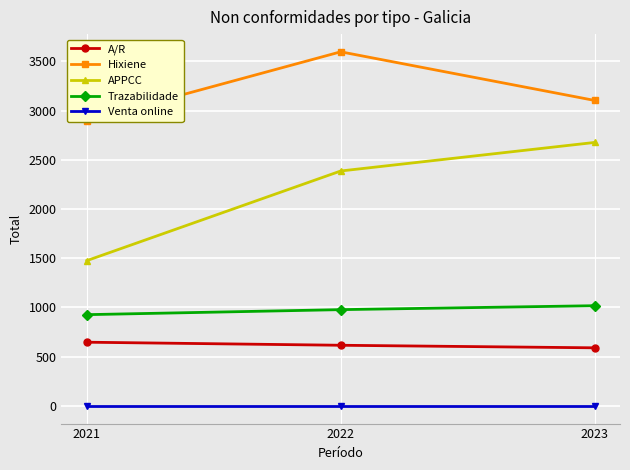

What is the value of the APPCC point at the 3rd from the left?

2677